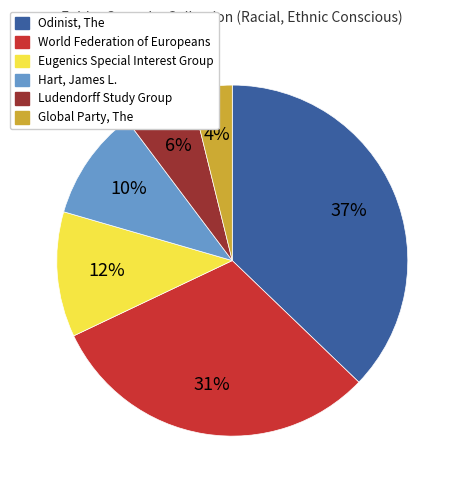

True or false: Ludendorff Study Group accounts for 20% of the total.

False